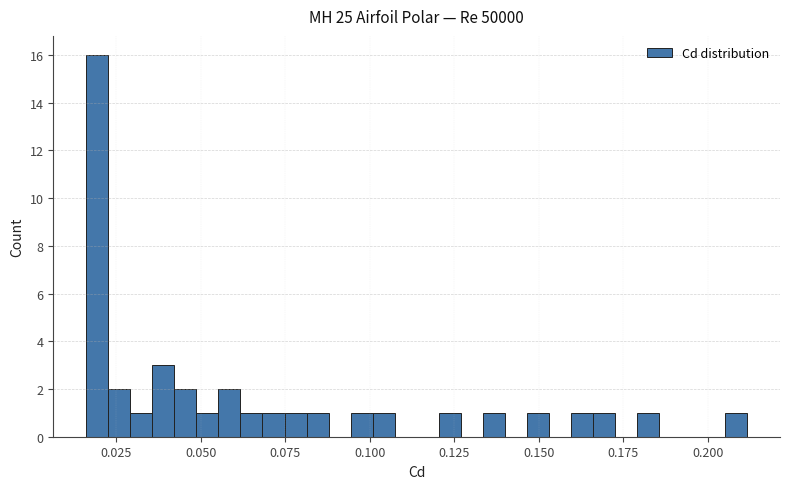

Read against the x-axis, roughly where is the centre of the tallest bar?

0.020